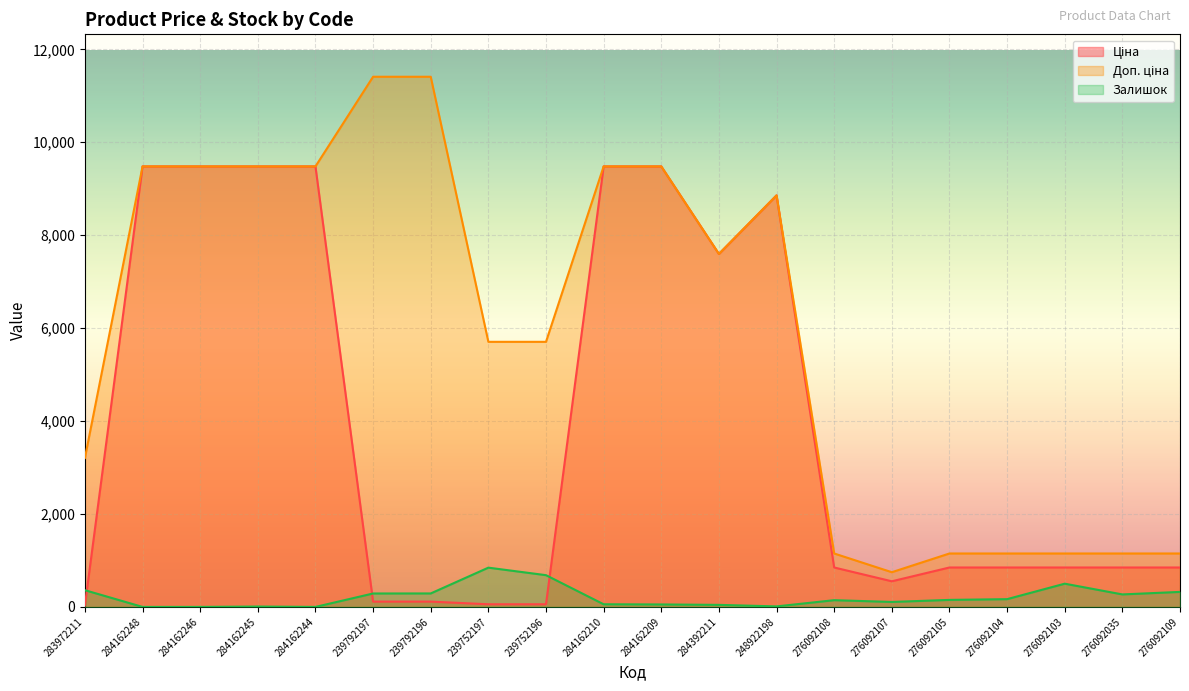

Does the chart display data point markers on the line(s)?

No